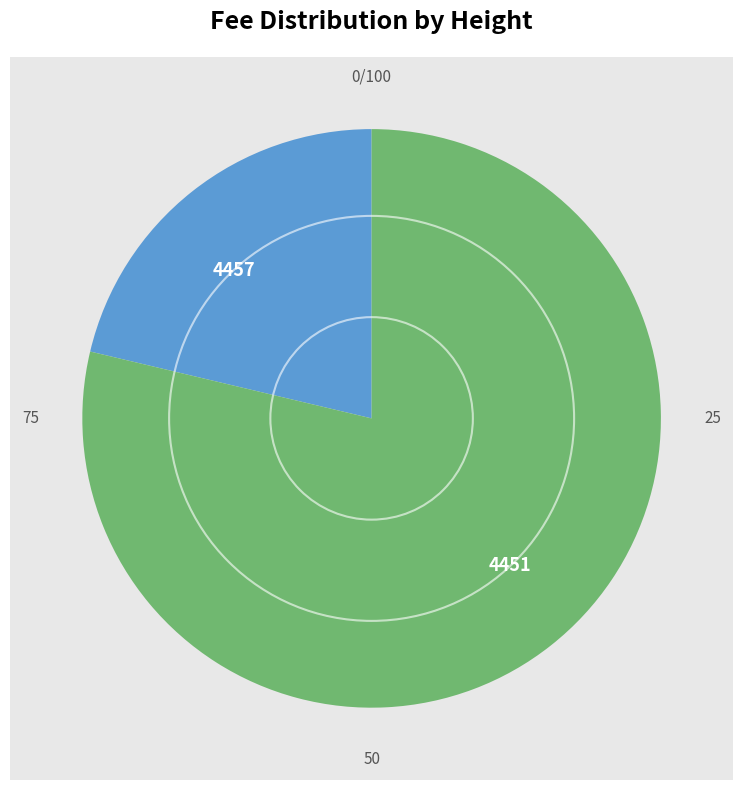

How many slices are in this pie chart?

2